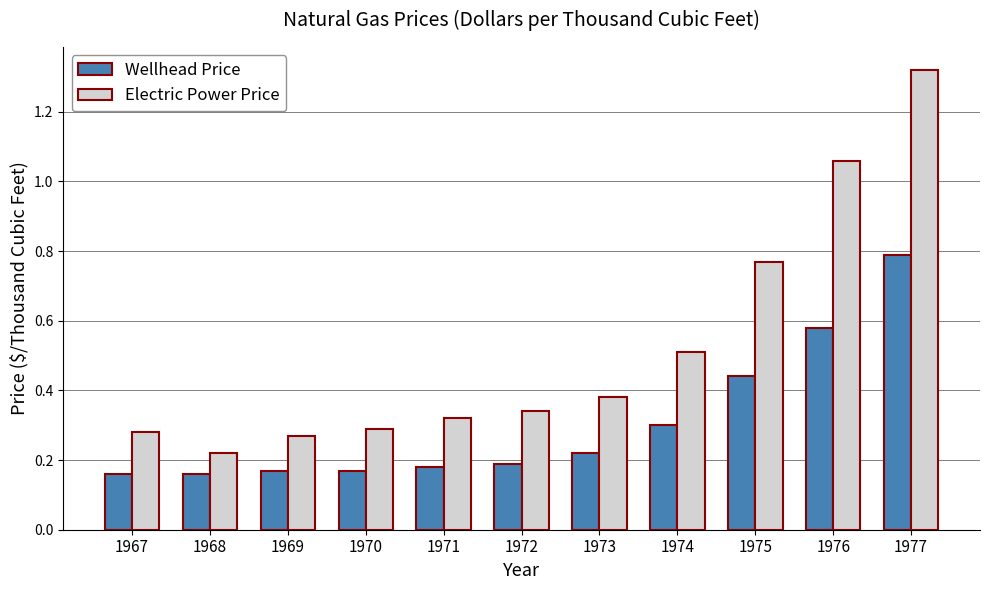

The value of Electric Power Price at 1970 is 0.3. True or false?

True